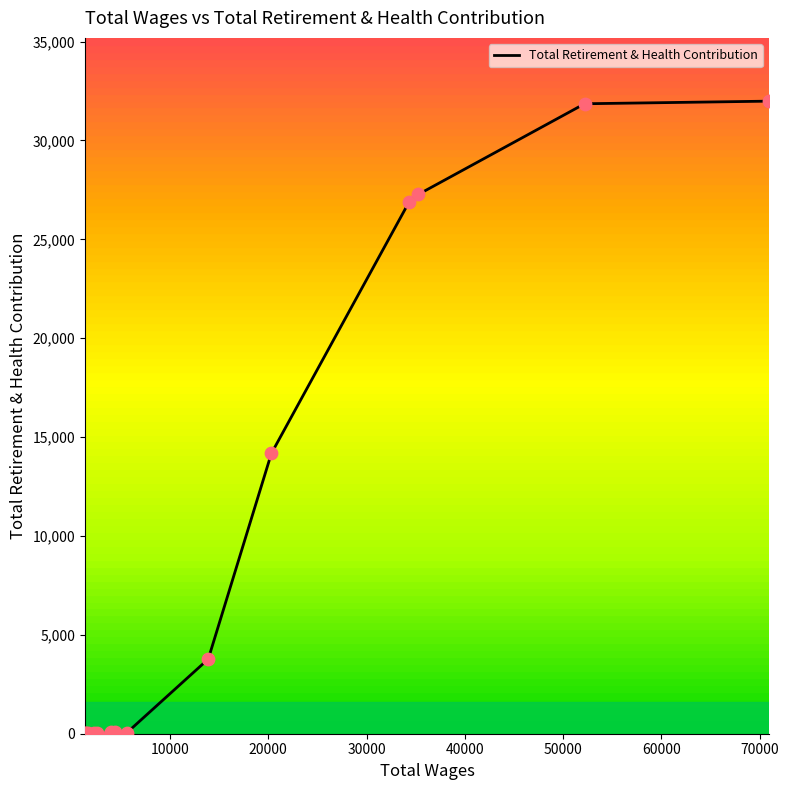

What is the difference between the maximum and minimum values?

31986